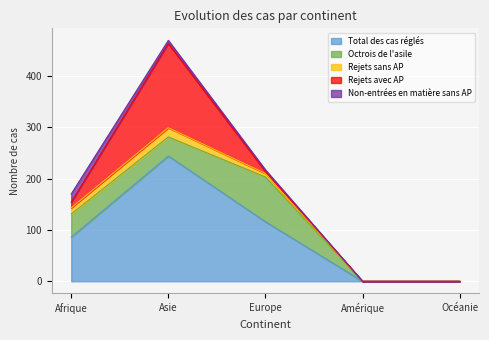

True or false: Octrois de l'asile and Total des cas réglés cross at least once.

False